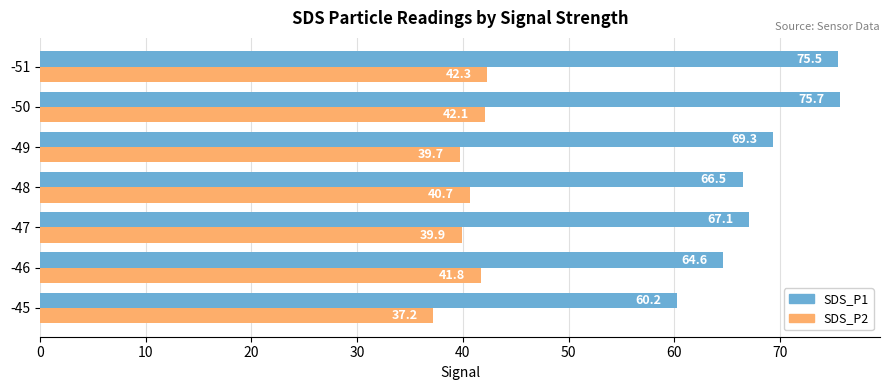

Where is SDS_P1 nearest to the value 67?

-47